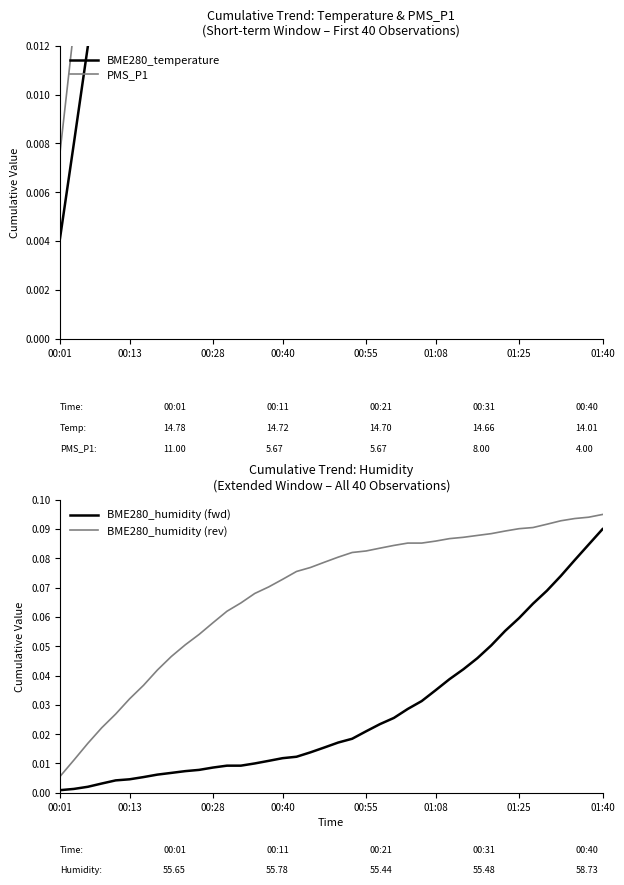

Reading right to left, list all the values displayed in this chart.

BME280_temperature: 0.1	0.1	0.1	0.1	0.1	0.1	0.1	0.1	0.1	0.1	0.1	0.1	0.1	0.1	0.1	0.1	0.1	0.1	0.1	0.1	0.1	0.1	0.1	0.1	0.1	0.1	0.1	0.0	0.0	0.0	0.0	0.0	0.0	0.0	0.0	0.0	0.0	0.0	0.0	0.0
PMS_P1: 0.1	0.1	0.1	0.1	0.1	0.1	0.1	0.1	0.1	0.1	0.1	0.1	0.1	0.1	0.1	0.1	0.1	0.1	0.1	0.1	0.1	0.1	0.0	0.0	0.0	0.0	0.0	0.0	0.0	0.0	0.0	0.0	0.0	0.0	0.0	0.0	0.0	0.0	0.0	0.0
BME280_humidity (fwd): 0.1	0.1	0.1	0.1	0.1	0.1	0.1	0.1	0.1	0.0	0.0	0.0	0.0	0.0	0.0	0.0	0.0	0.0	0.0	0.0	0.0	0.0	0.0	0.0	0.0	0.0	0.0	0.0	0.0	0.0	0.0	0.0	0.0	0.0	0.0	0.0	0.0	0.0	0.0	0.0
BME280_humidity (rev): 0.1	0.1	0.1	0.1	0.1	0.1	0.1	0.1	0.1	0.1	0.1	0.1	0.1	0.1	0.1	0.1	0.1	0.1	0.1	0.1	0.1	0.1	0.1	0.1	0.1	0.1	0.1	0.1	0.1	0.1	0.1	0.0	0.0	0.0	0.0	0.0	0.0	0.0	0.0	0.0